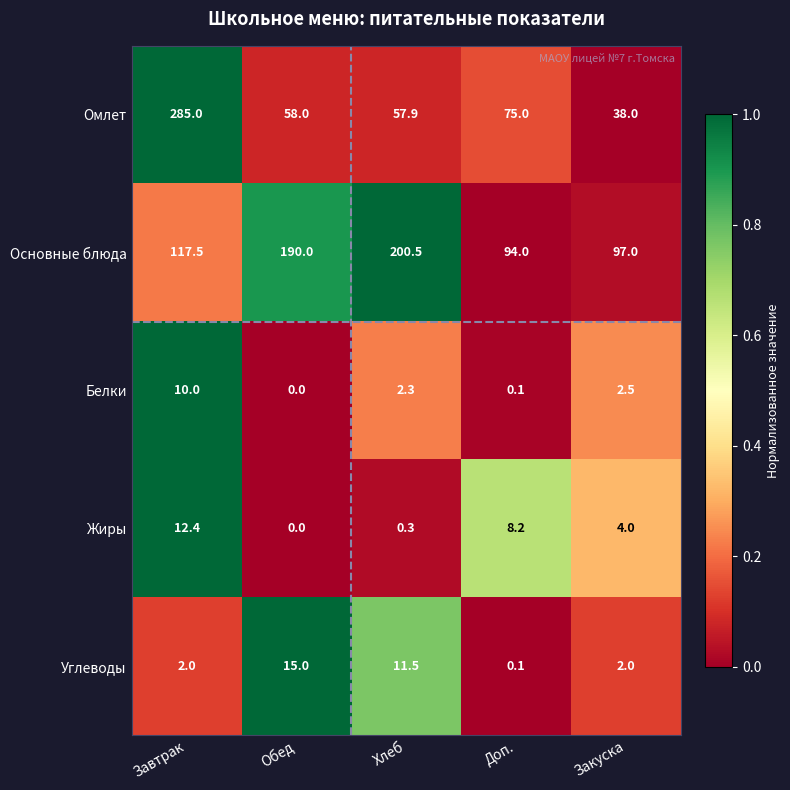

Reading left to right, transcribe all the data shown in this chart.

Омлет: 285.0	58.0	57.9	75.0	38.0
Основные блюда: 117.5	190.0	200.5	94.0	97.0
Белки: 10.0	0.0	2.3	0.1	2.5
Жиры: 12.4	0.0	0.3	8.2	4.0
Углеводы: 2.0	15.0	11.5	0.1	2.0